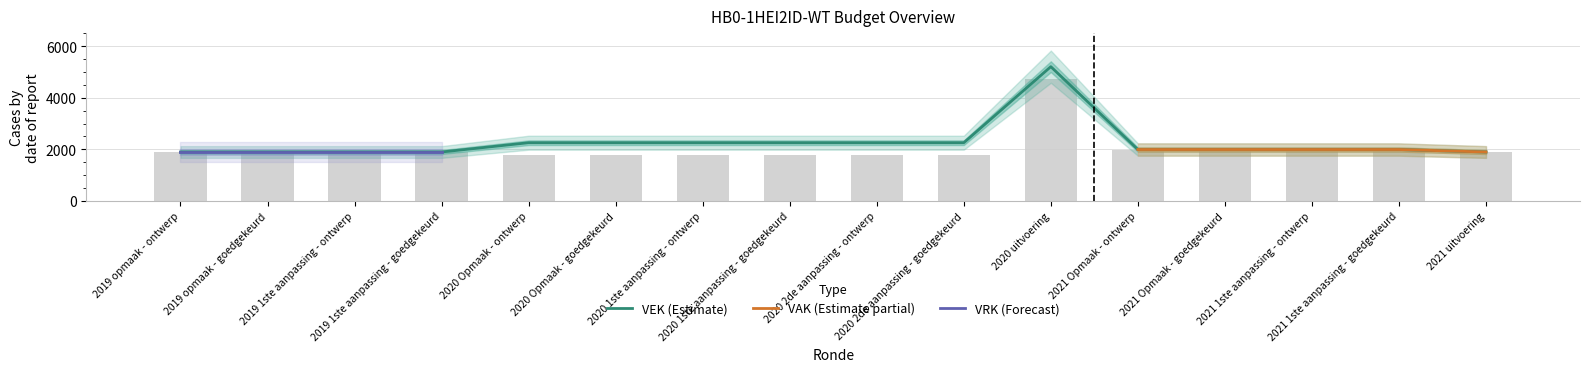

What is the maximum value shown in the chart?

5202